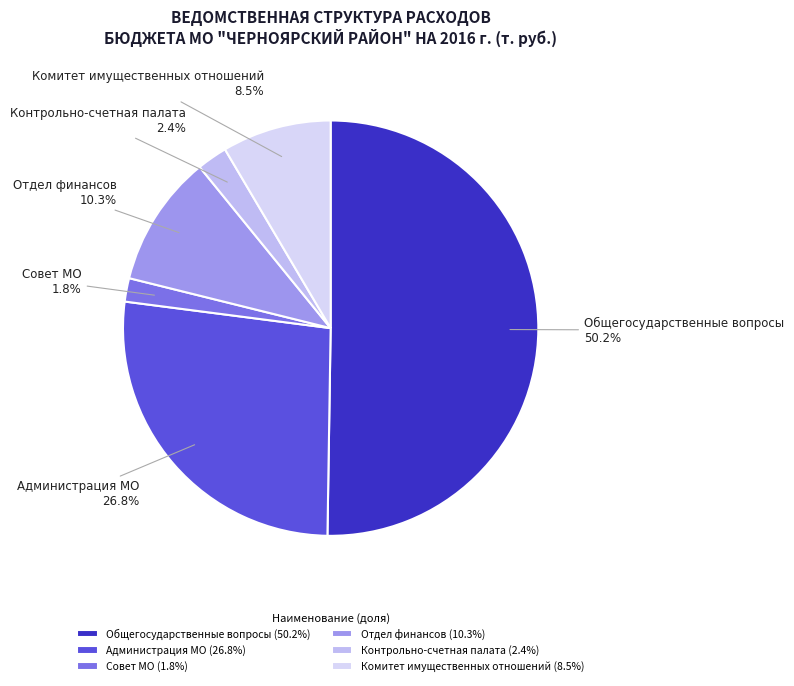

Is it true that Совет МО is 2% of the pie?

True